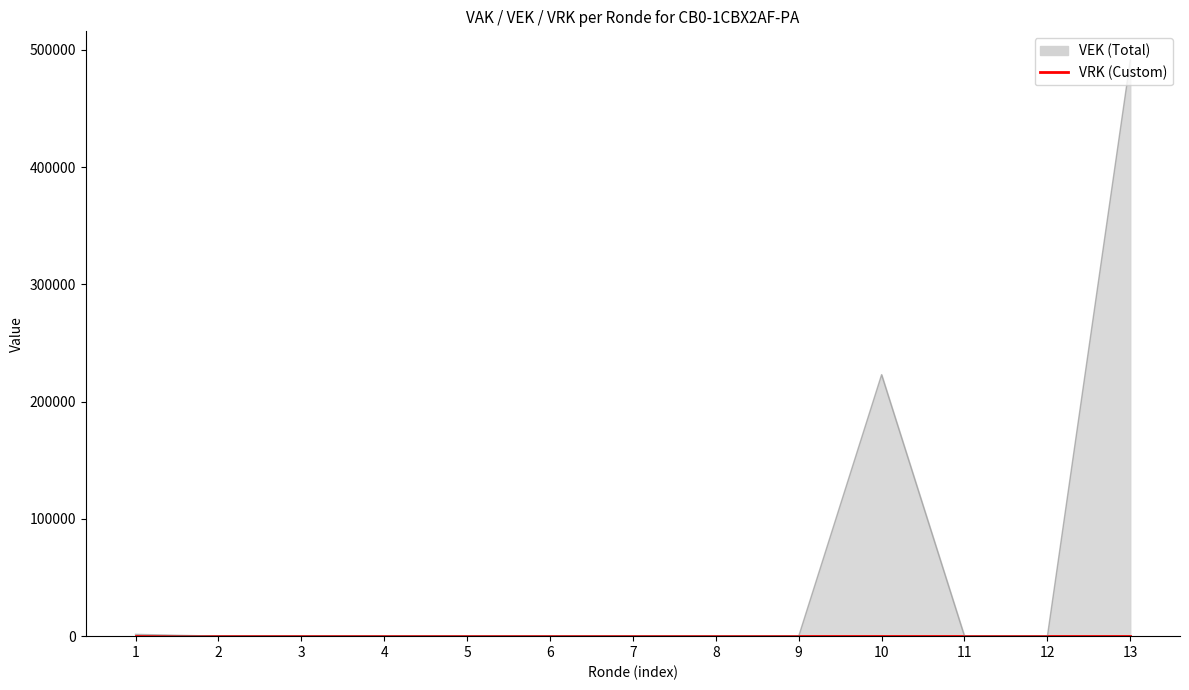

True or false: VRK has more than 0 points higher than both neighbors.

False